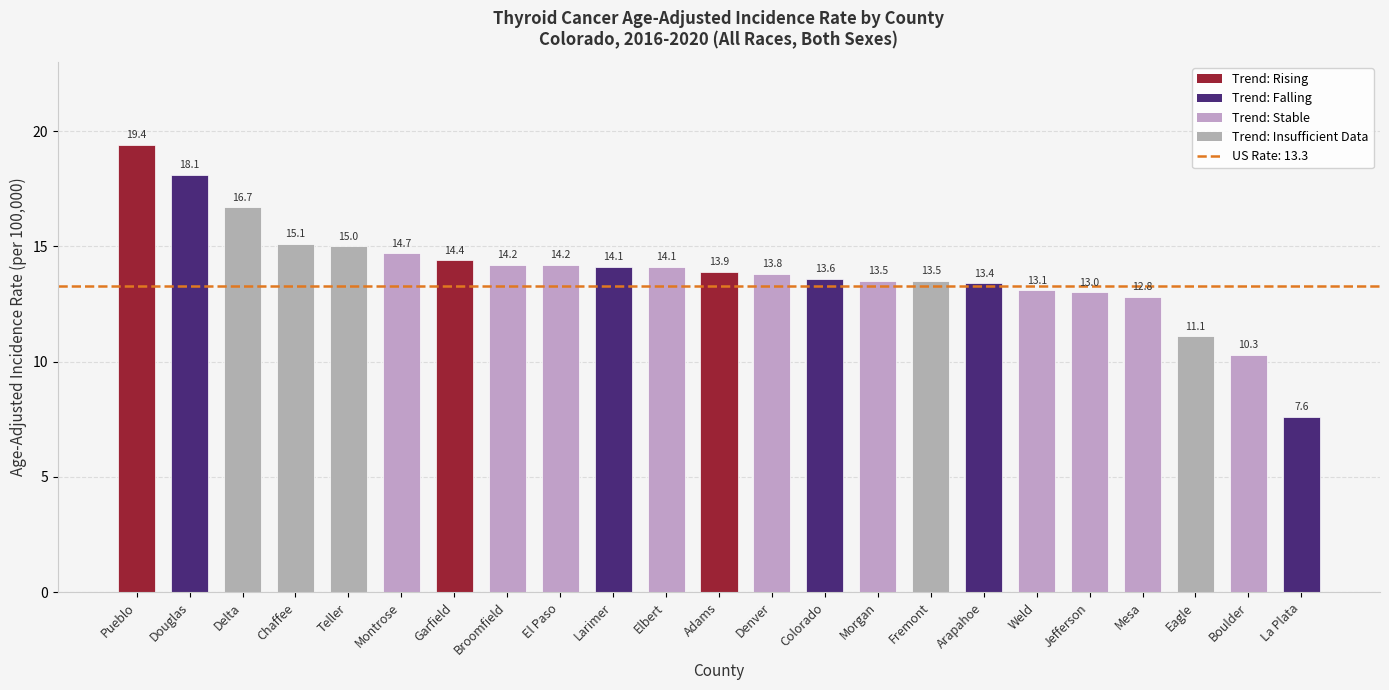

What is the ratio of the value at Mesa to the value at Morgan?

0.9